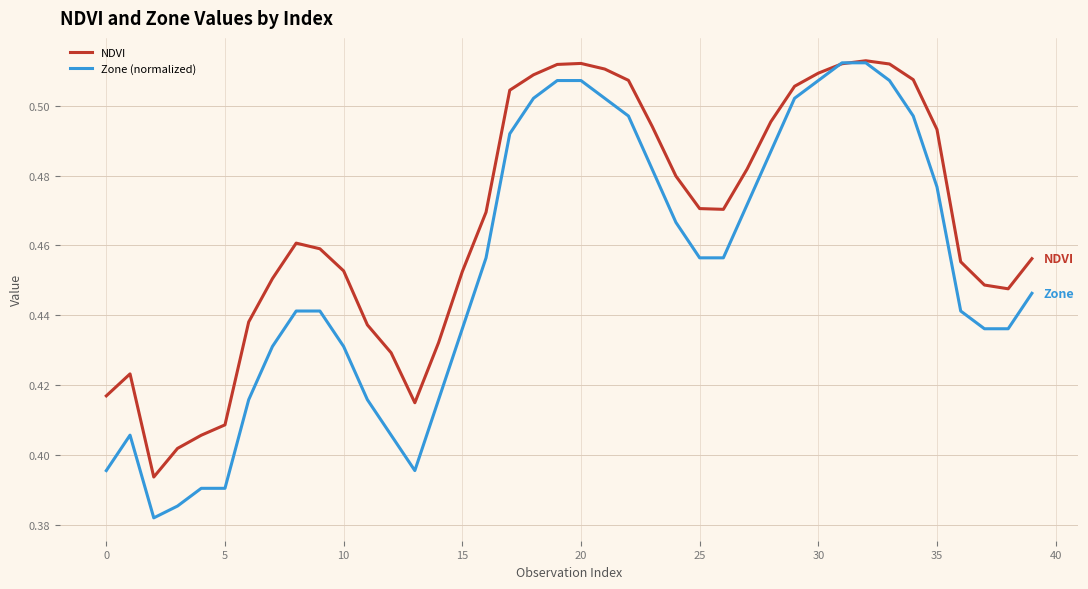

True or false: NDVI has more than 2 points higher than both neighbors.

True